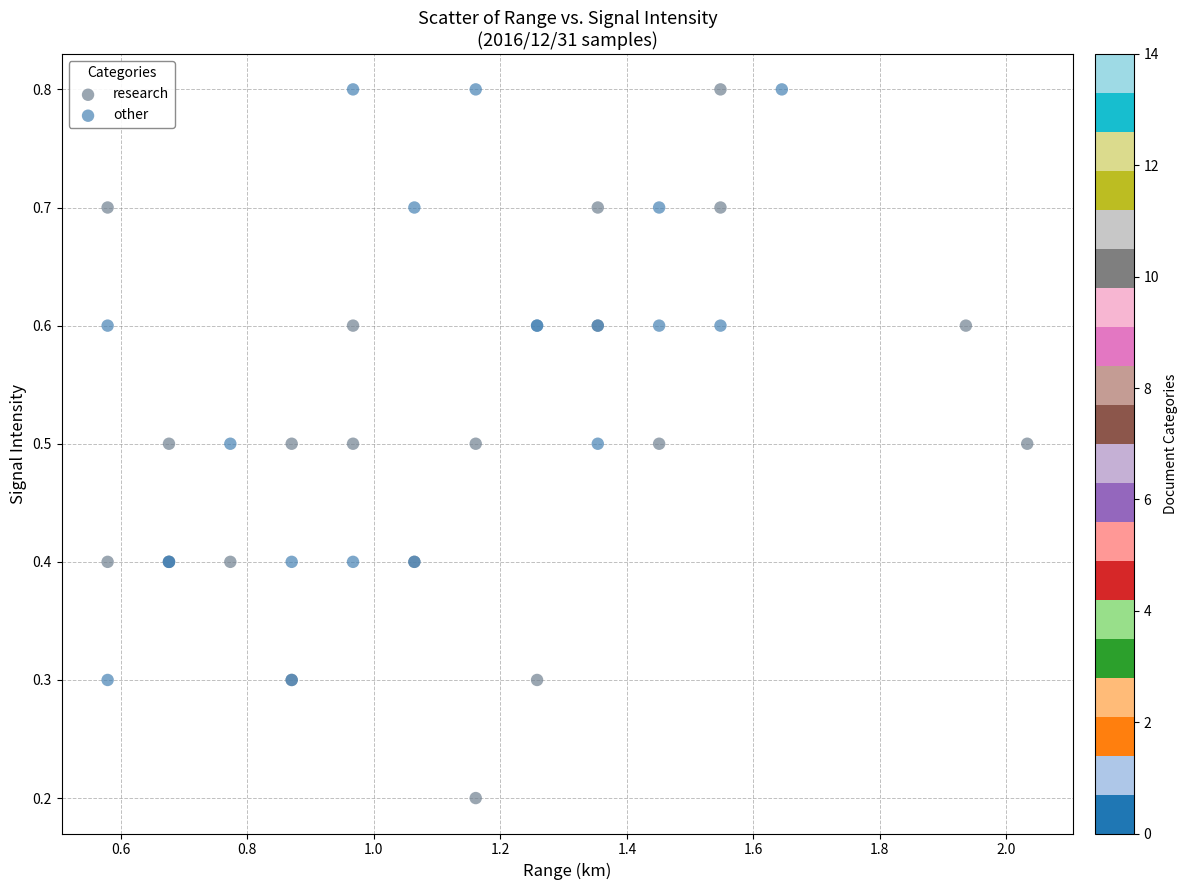

Which series reaches the minimum Y coordinate?

research